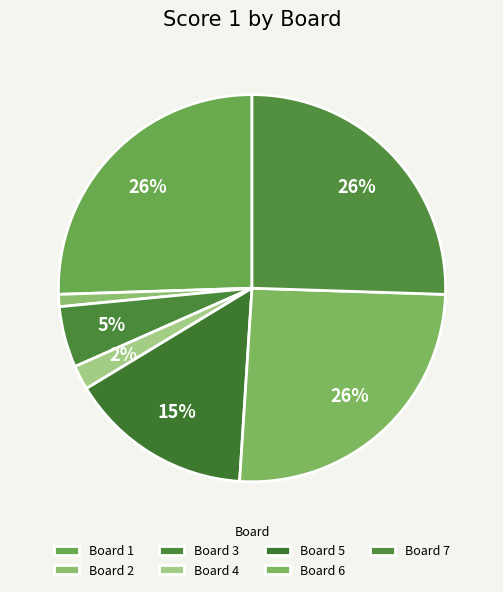

True or false: Board 2 accounts for 1% of the total.

True